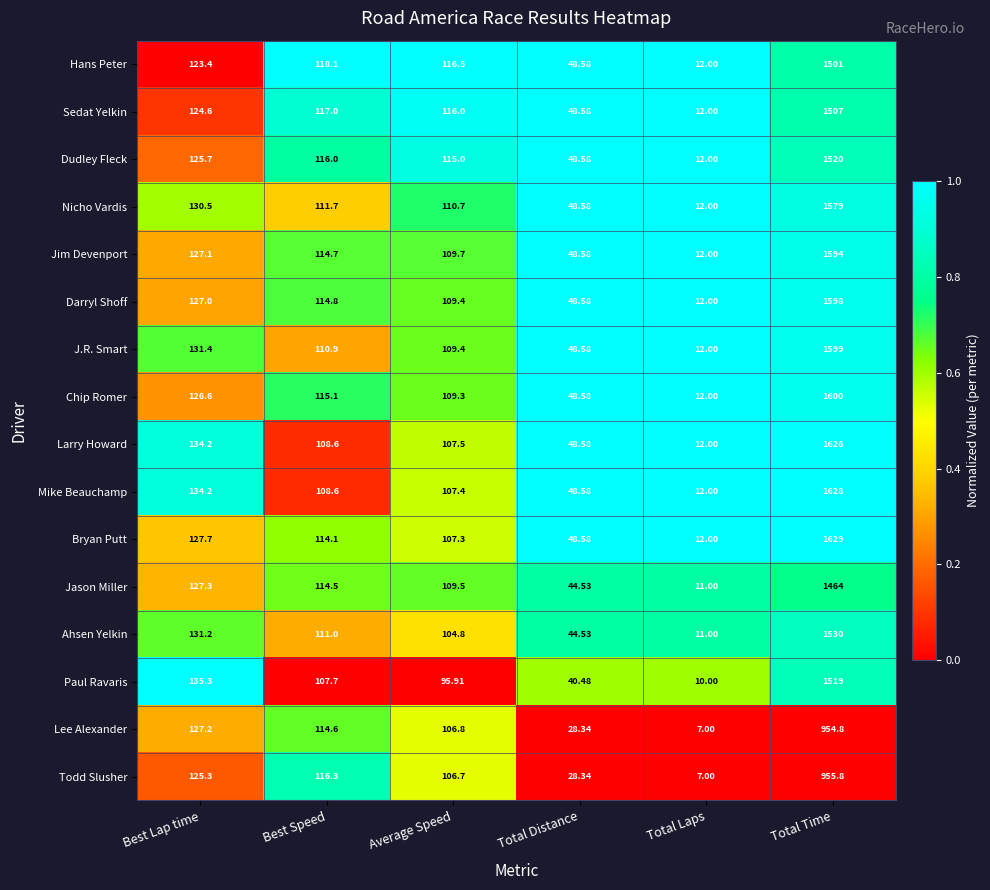

At which label is Lee Alexander closest to 480?

Best Lap time